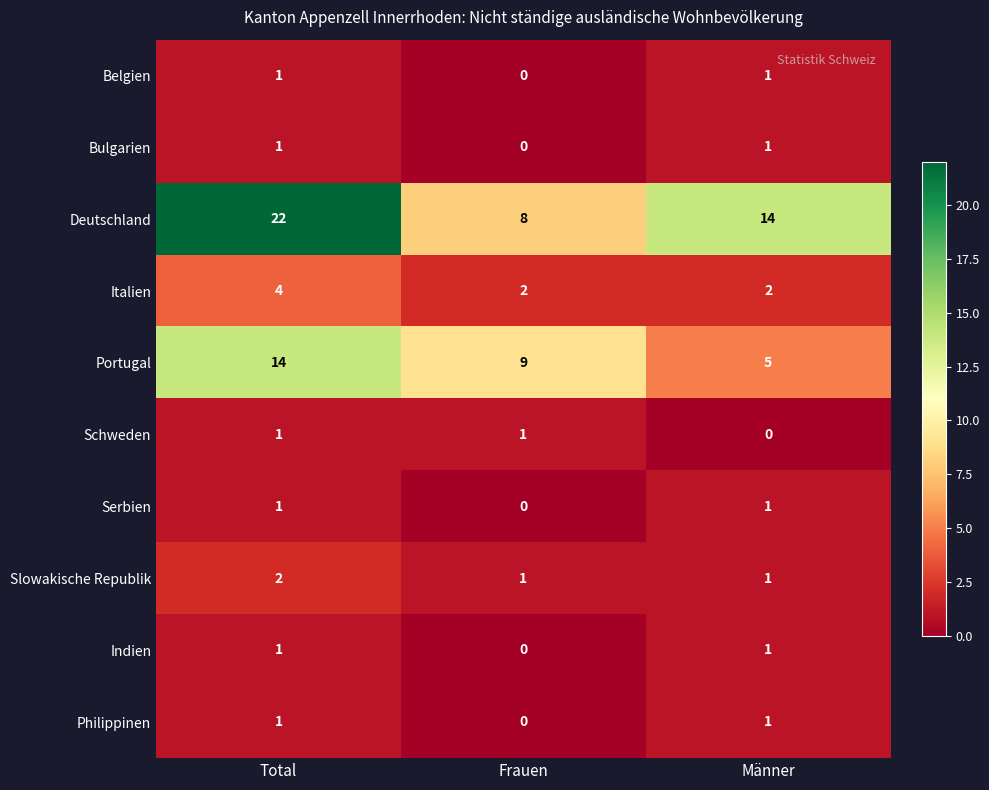

What is the sum of all Italien values?

8